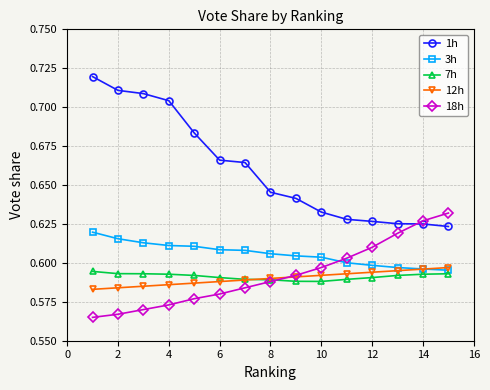

At how many categories does at least one series exceed 0?

15